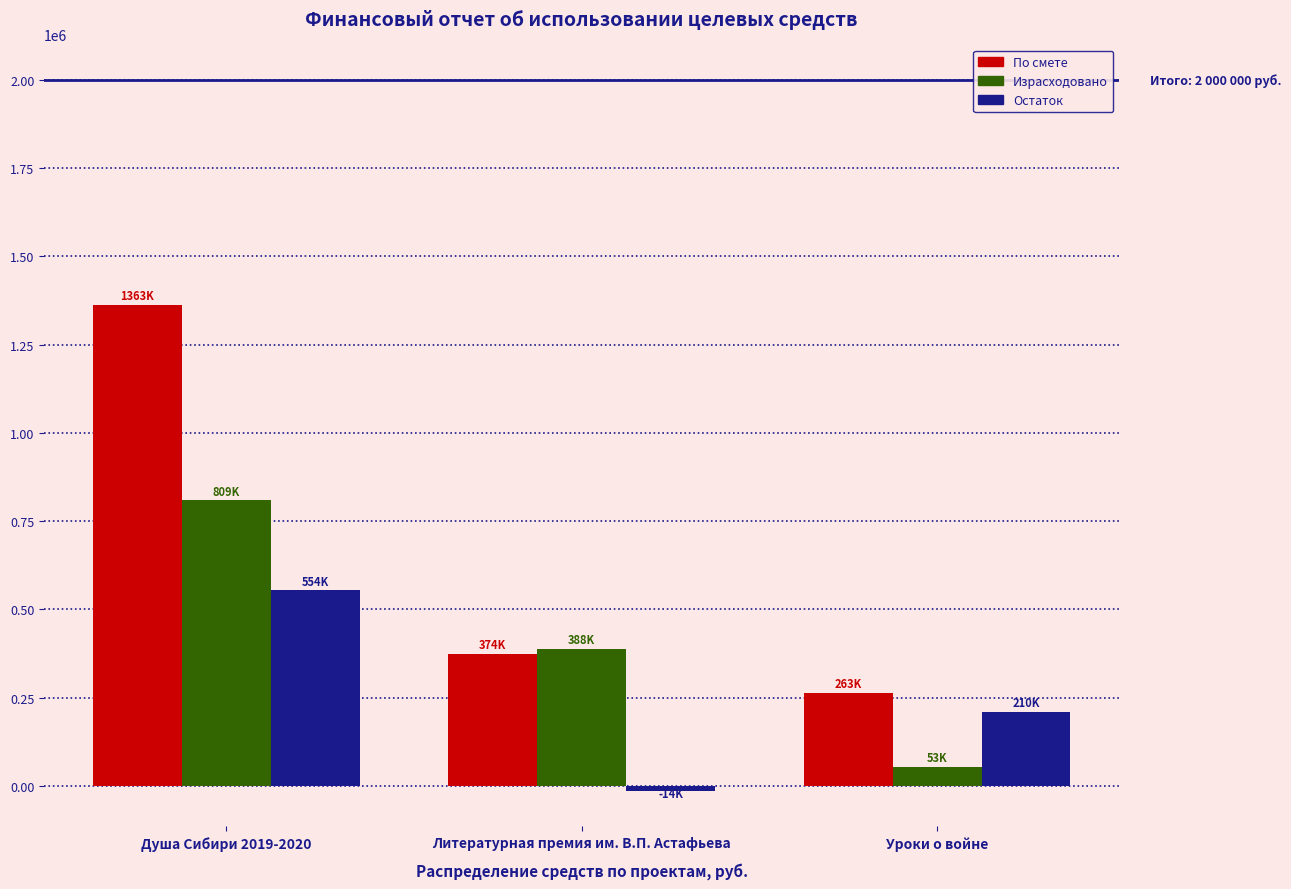

Which category has the highest value in the Остаток series?

Душа Сибири 2019-2020